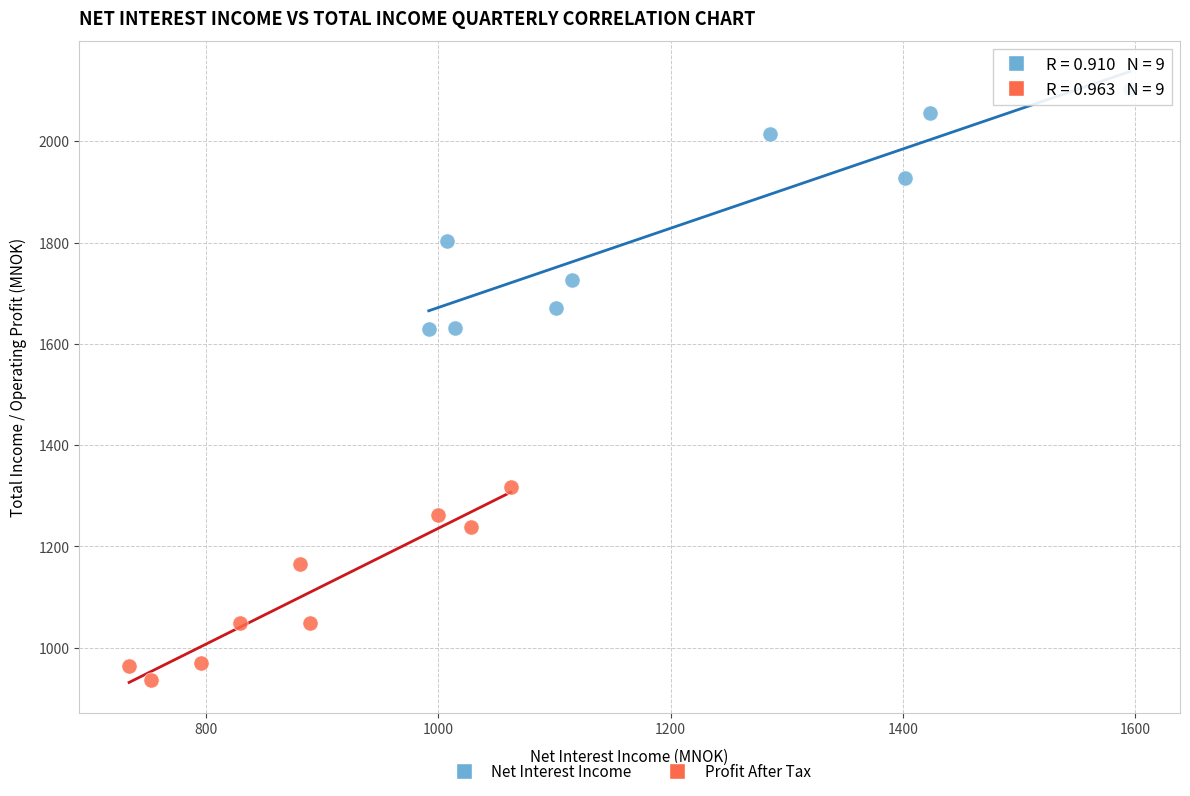

Which series has the widest spread of Y values?

Net Interest Income